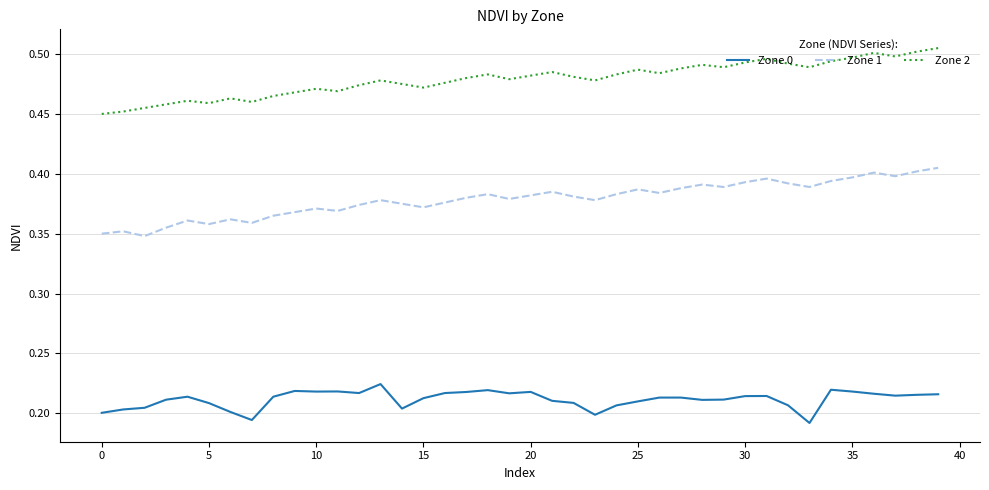

List the series in order of their peak value, highest first.

Zone 2, Zone 1, Zone 0